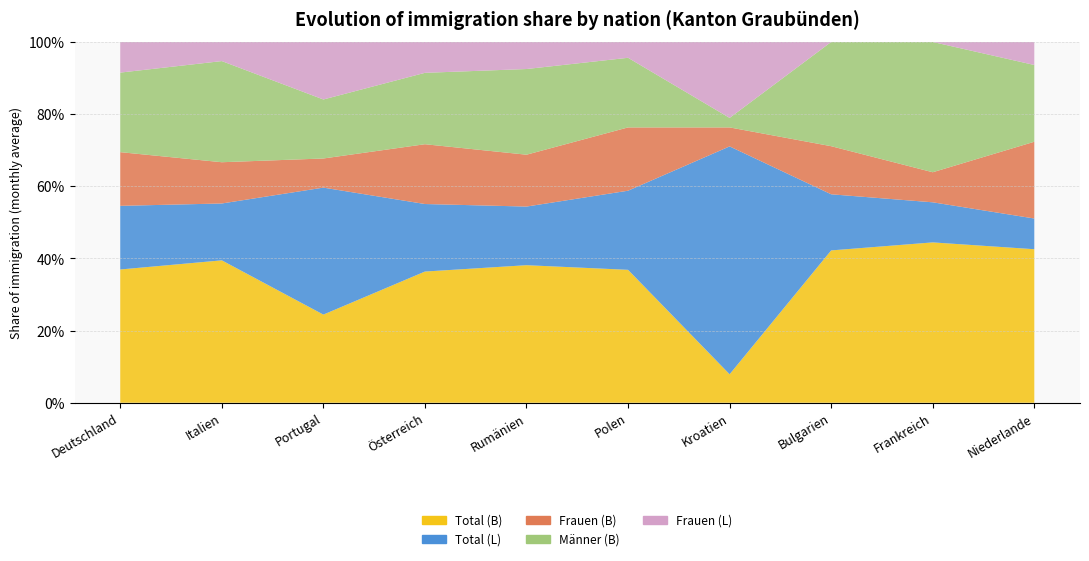

Reading left to right, transcribe all the data shown in this chart.

Total (B): 335	283	118	68	61	42	3	19	16	20
Total (L): 160	113	170	35	26	25	24	7	4	4
Frauen (B): 135	82	39	31	23	20	2	6	3	10
Männer (B): 200	201	79	37	38	22	1	13	13	10
Frauen (L): 77	38	77	16	12	5	8	0	0	3